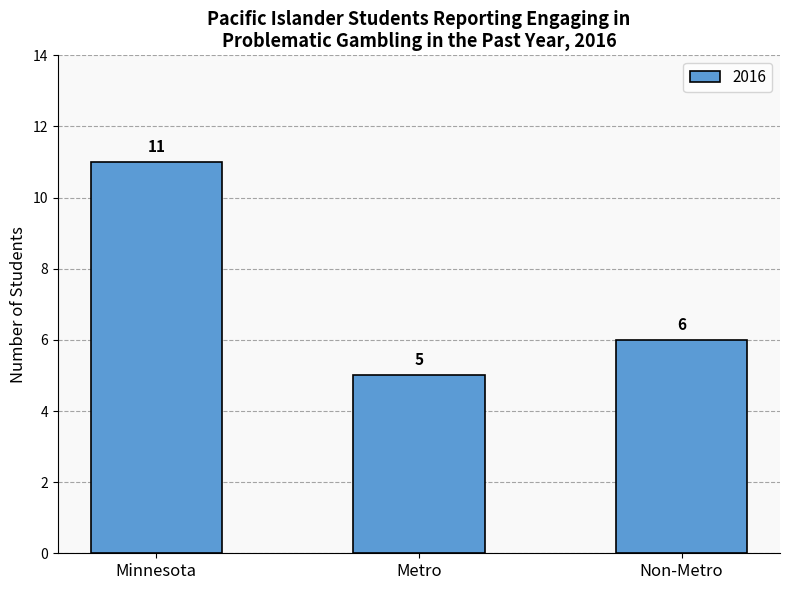

What is the smallest value displayed?

5